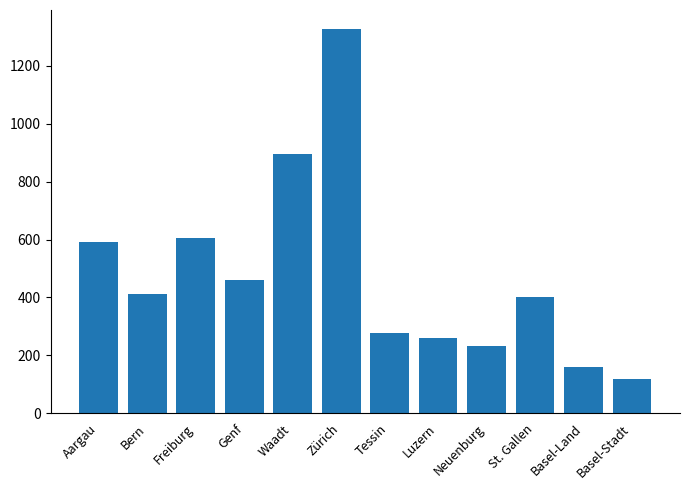

Reading right to left, transcribe all the data shown in this chart.

120	159	402	233	261	276	1326	894	461	607	413	591